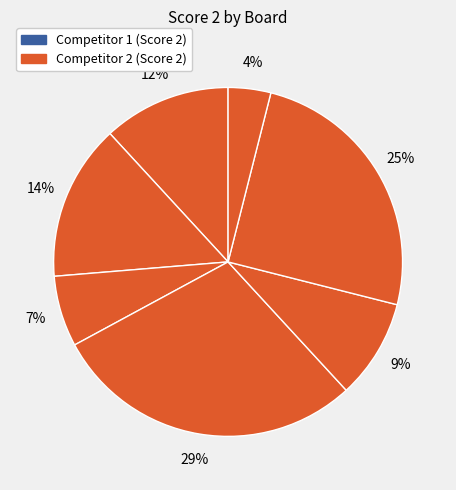

How many slices are in this pie chart?

7